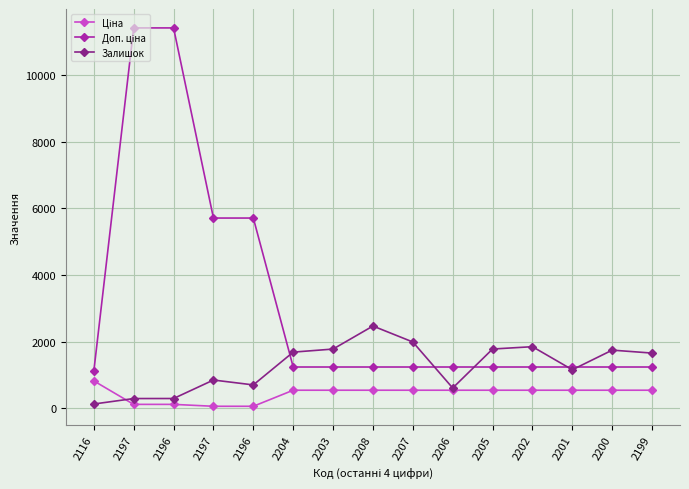

Rank the series by their maximum value, from lowest to highest.

Ціна, Залишок, Доп. ціна